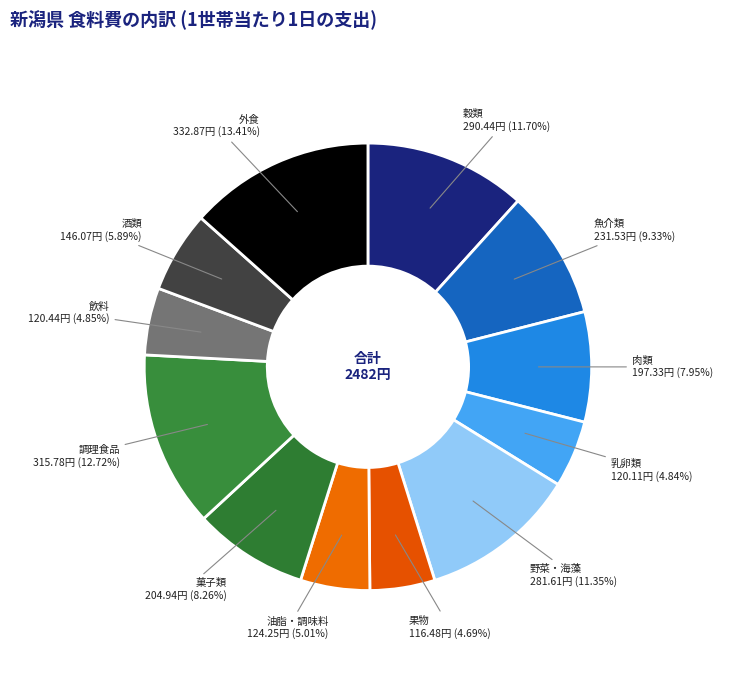

Is there a majority slice in this chart?

No